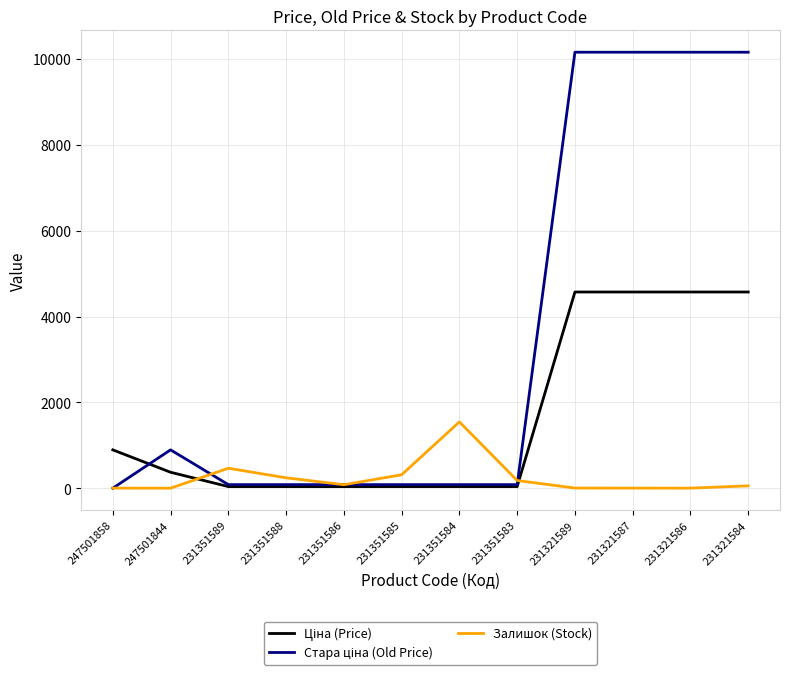

What is the greatest value displayed?

10158.6